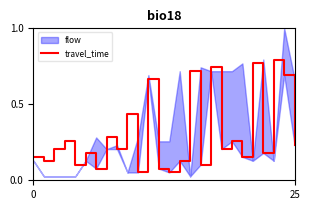

What is the average value?

0.3